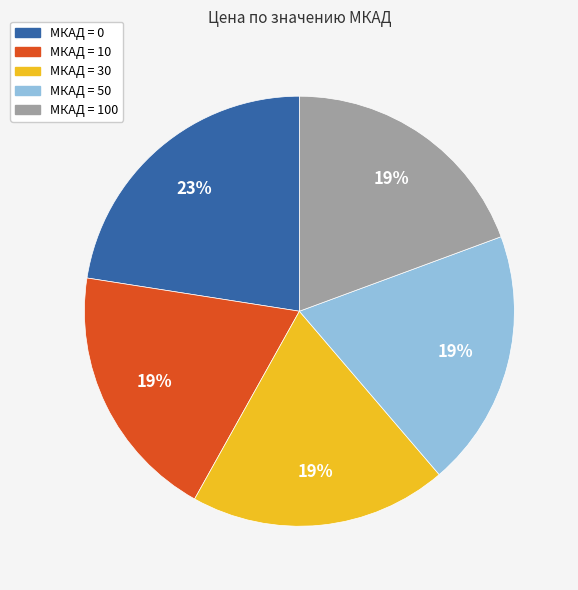

Is there a majority slice in this chart?

No